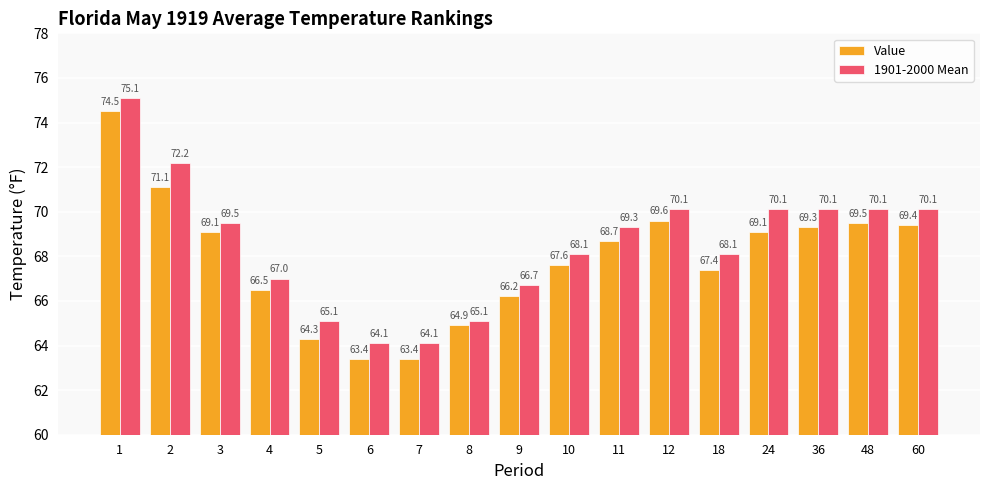

Which series changed the most between 4 and 5?

Value